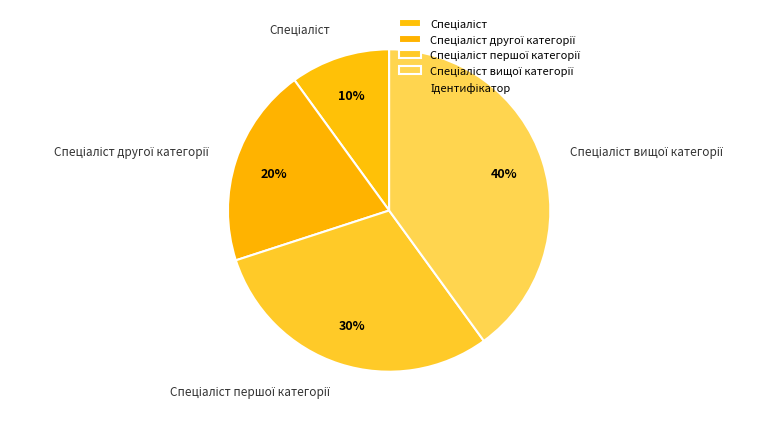

To the nearest percent, what is the average slice percentage?

25%